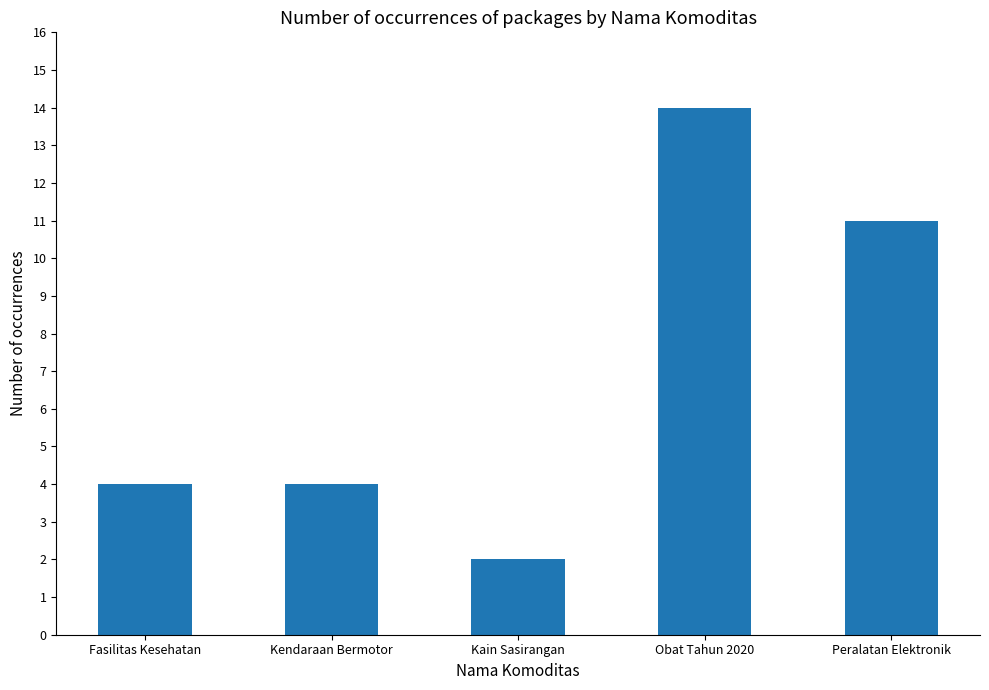

What is the sum of all values?

35